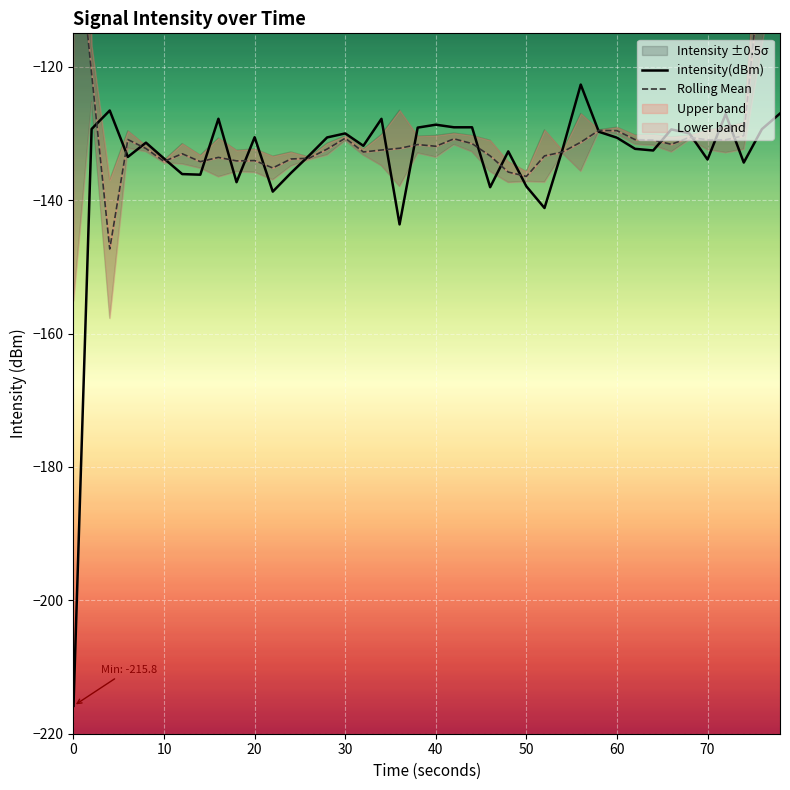

What is the lowest value of the intensity(dBm) series?

-215.8